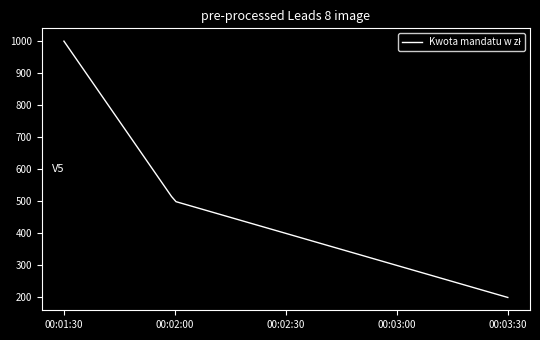

What is the minimum value shown in the chart?

200.0